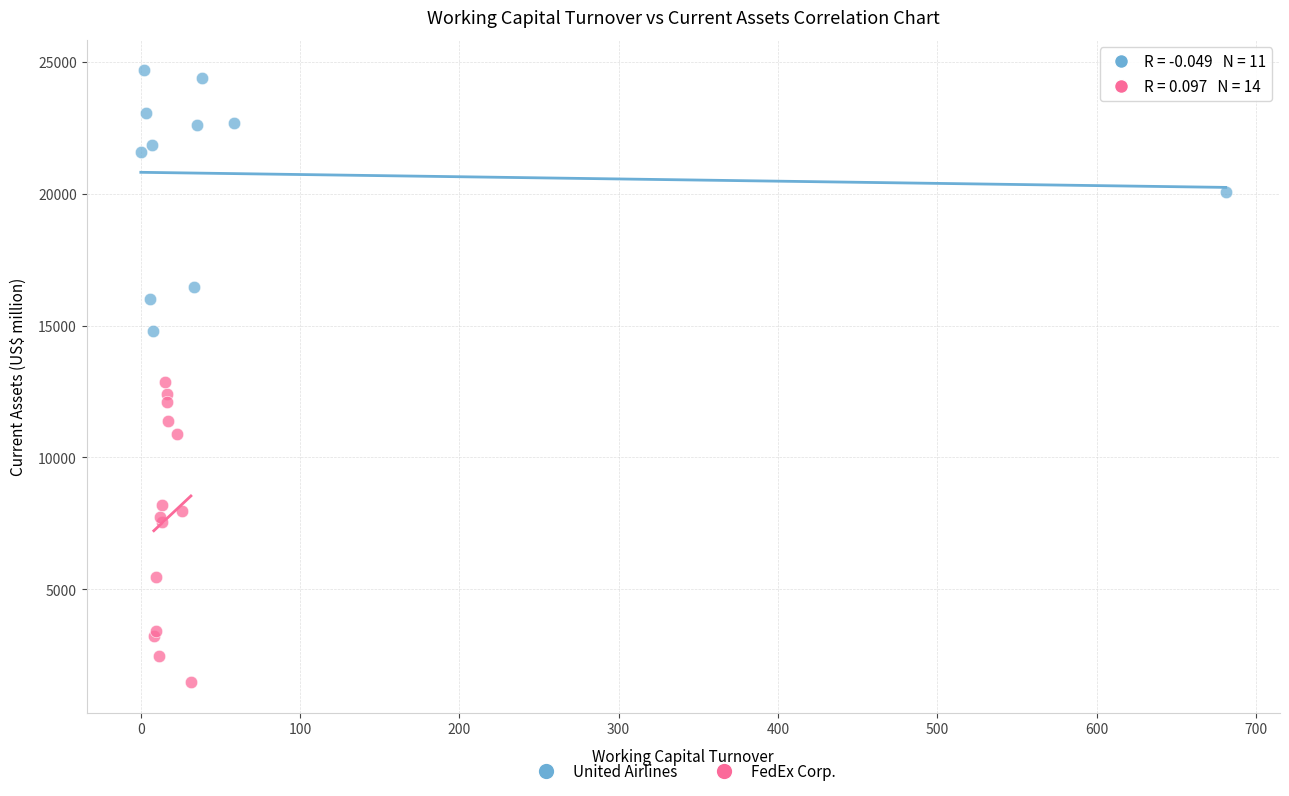

Which series contains the highest Y value?

United Airlines